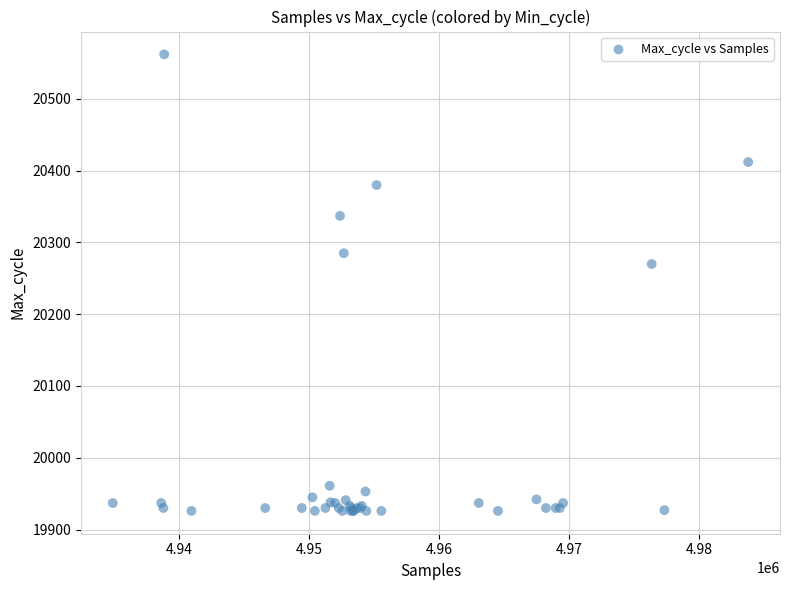

What Y value in the scatter plot is closest to 20244?

20270